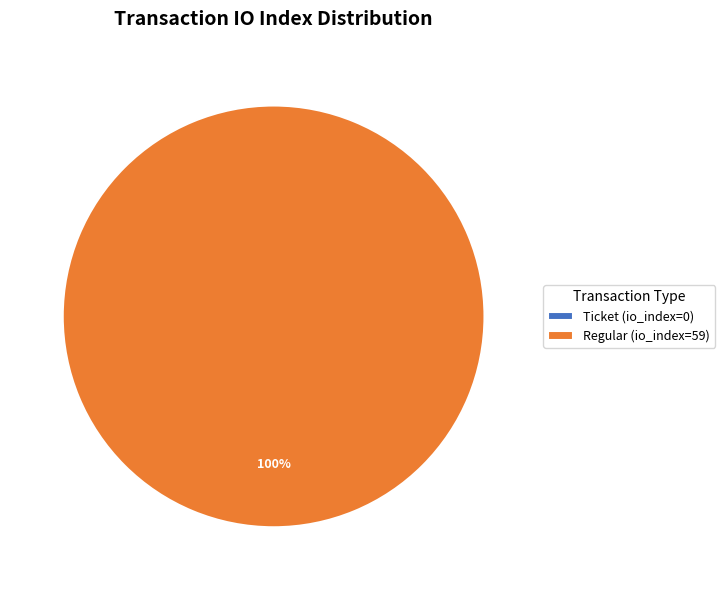

What portion of the pie excludes Ticket (io_index=0)?

100.0%